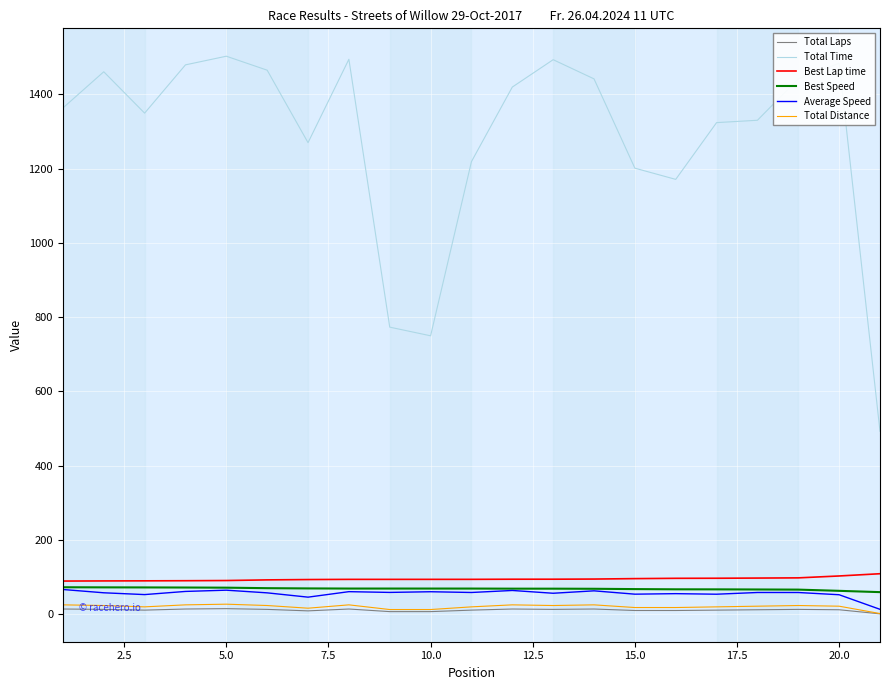

True or false: Average Speed and Best Lap time intersect in this chart.

False